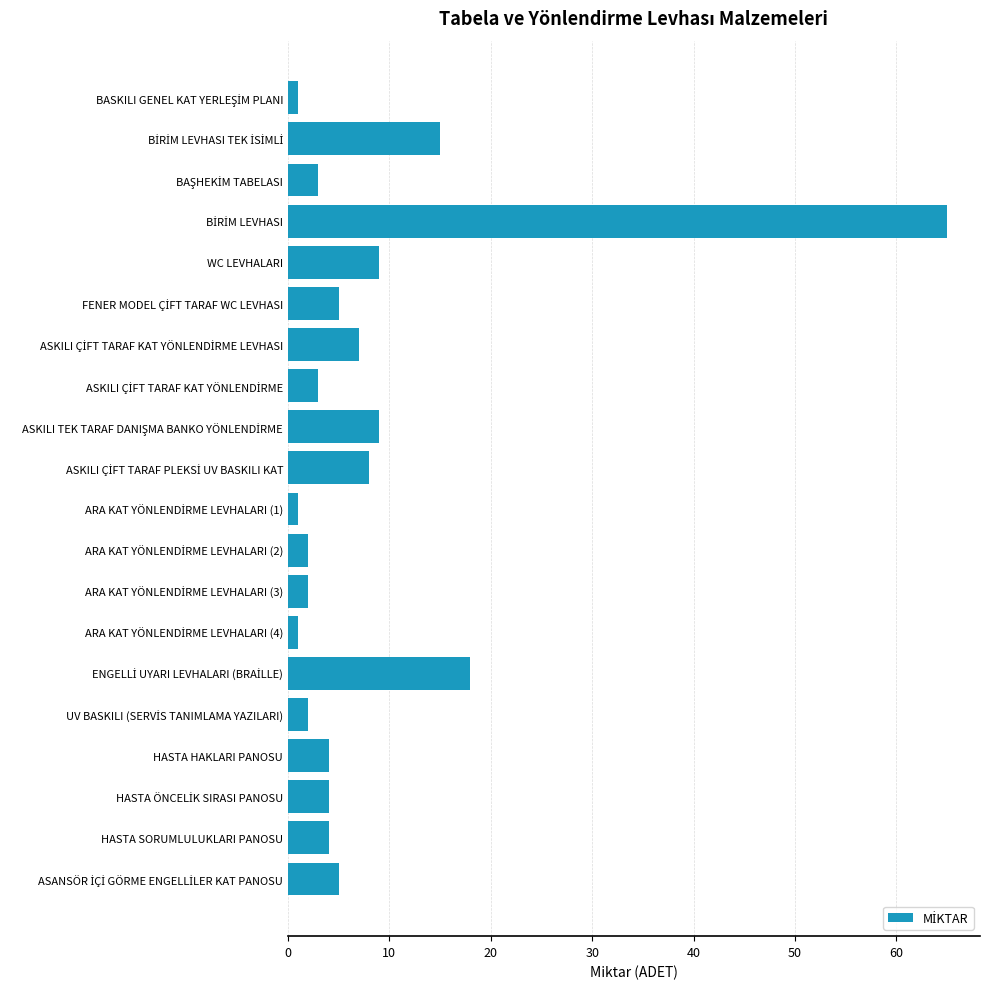

Reading top to bottom, what are all the values shown in this chart?

1	15	3	65	9	5	7	3	9	8	1	2	2	1	18	2	4	4	4	5